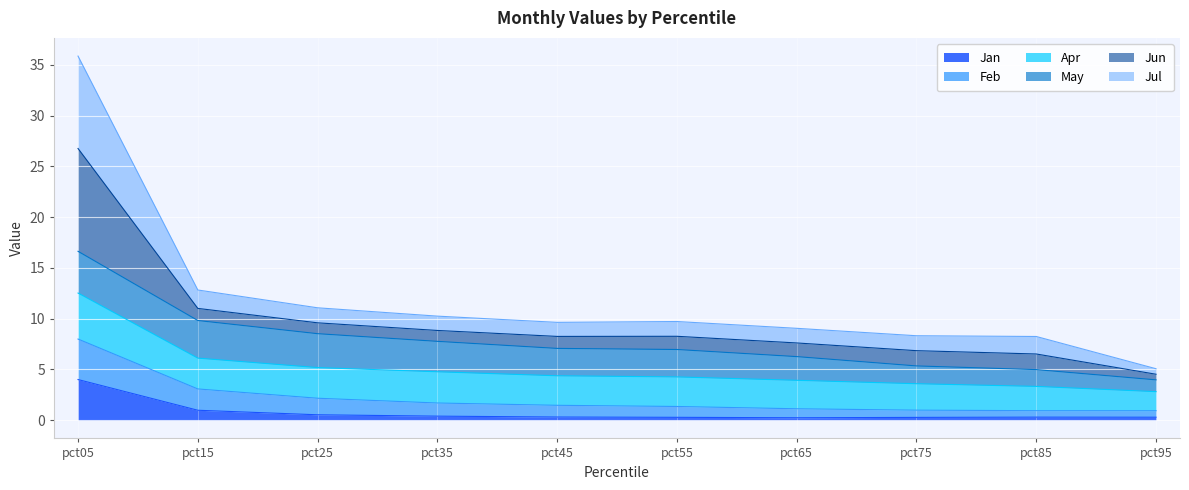

At which label does Jan reach its peak?

pct05